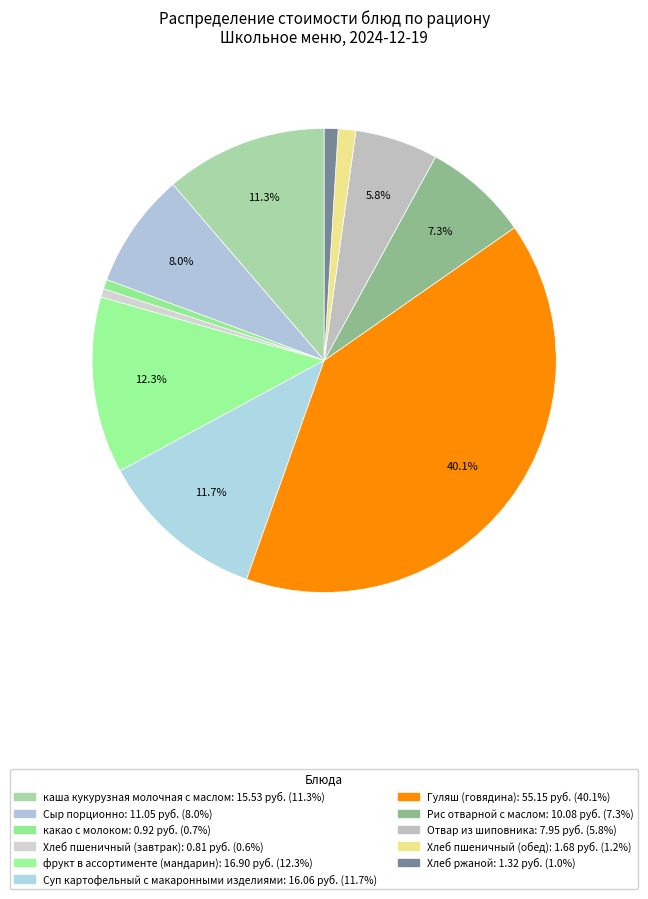

Count the number of slices in the pie.

11